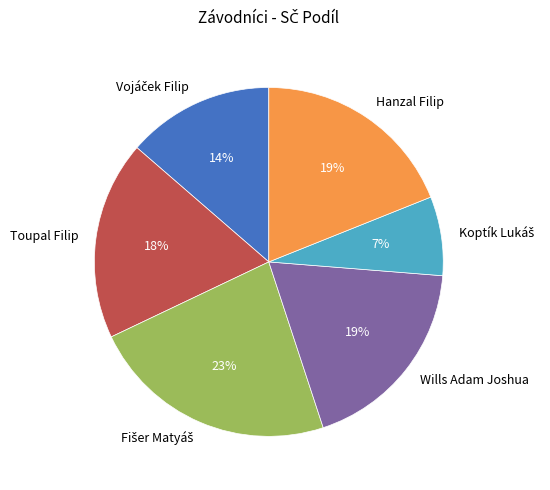

Is it true that Hanzal Filip is 11% of the pie?

False